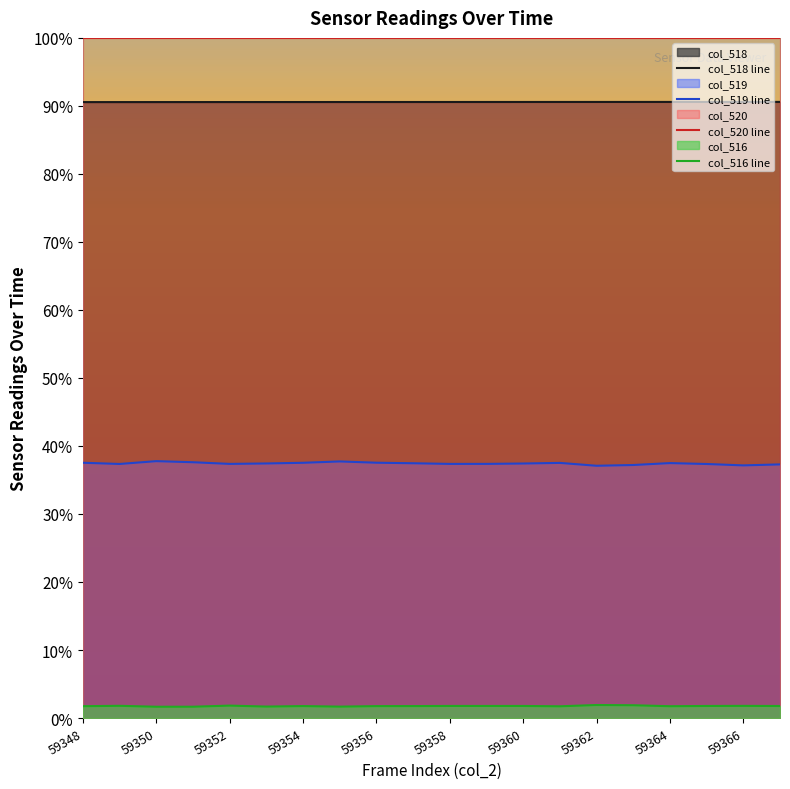

Reading right to left, transcribe all the data shown in this chart.

col_518 line: 59367	59366	59365	59364	59363	59362	59361	59360	59359	59358	59357	59356	59355	59354	59353	59352	59351	59350	59349	59348
col_519 line: 24439	24343	24477	24565	24380	24307	24583	24524	24488	24486	24549	24601	24724	24594	24529	24487	24647	24752	24480	24598
col_520 line: 65535	65535	65535	65535	65535	65535	65535	65535	65535	65535	65535	65535	65535	65535	65535	65535	65535	65535	65535	65535
col_516 line: 1158	1171	1162	1138	1231	1254	1130	1163	1163	1164	1151	1148	1099	1152	1104	1197	1090	1088	1177	1141